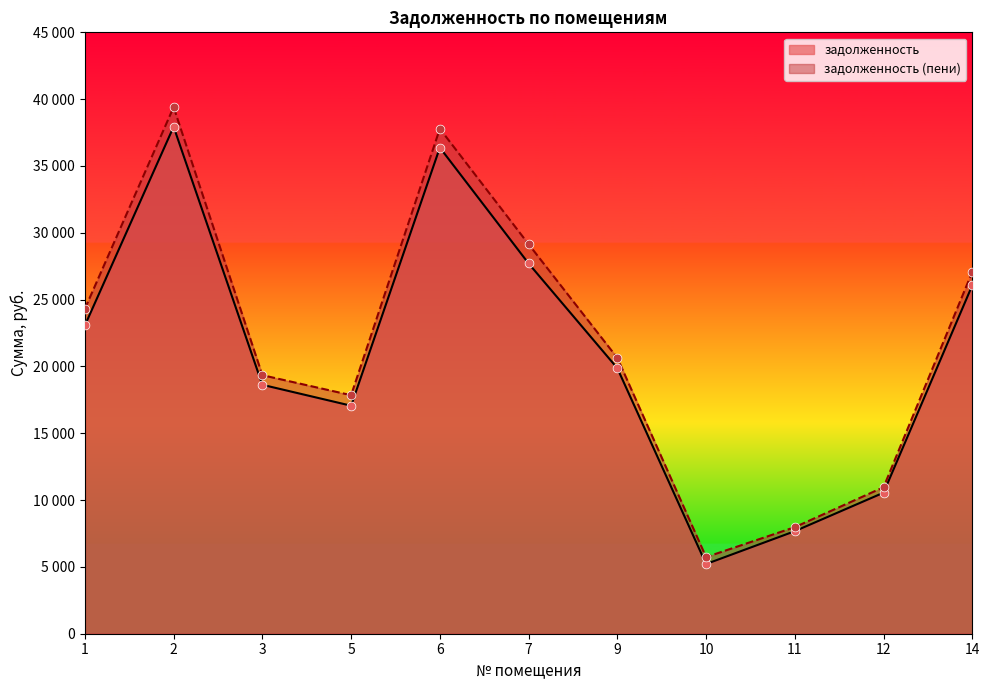

Which series contains the lowest Y value?

задолженность